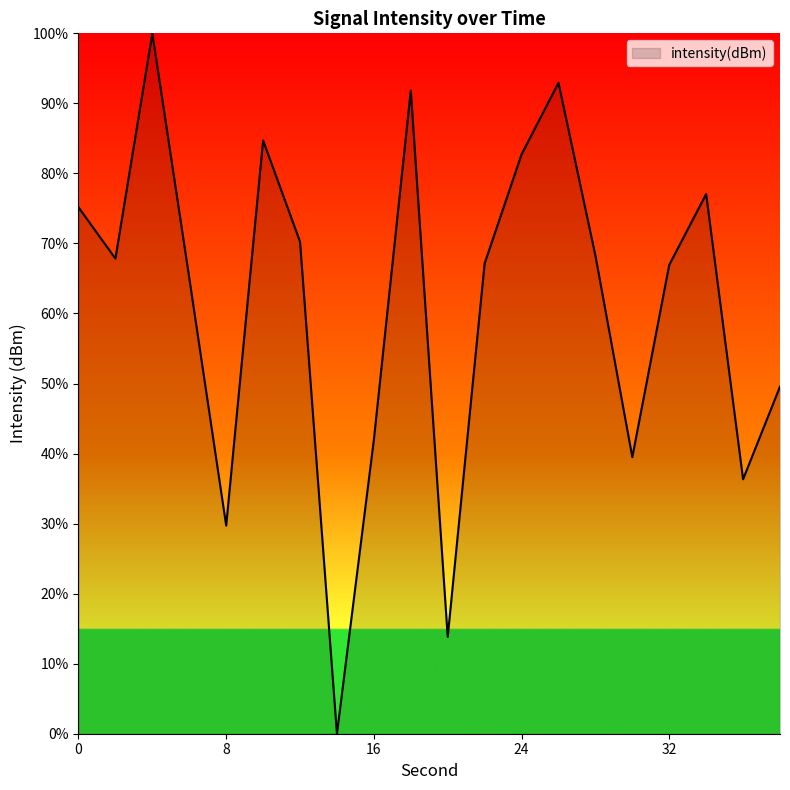

What is the difference between the maximum and minimum values?

100.0